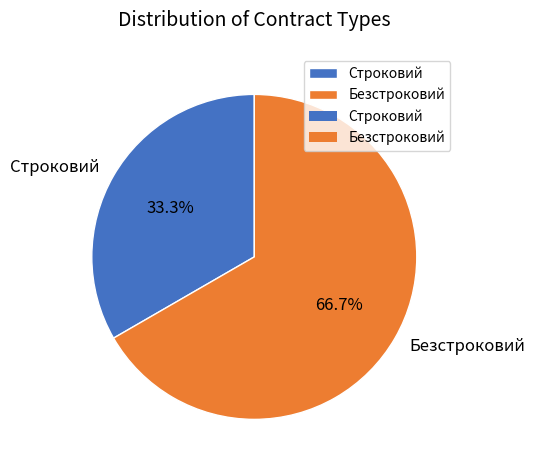

What percentage is the Строковий slice, to the nearest percent?

33%